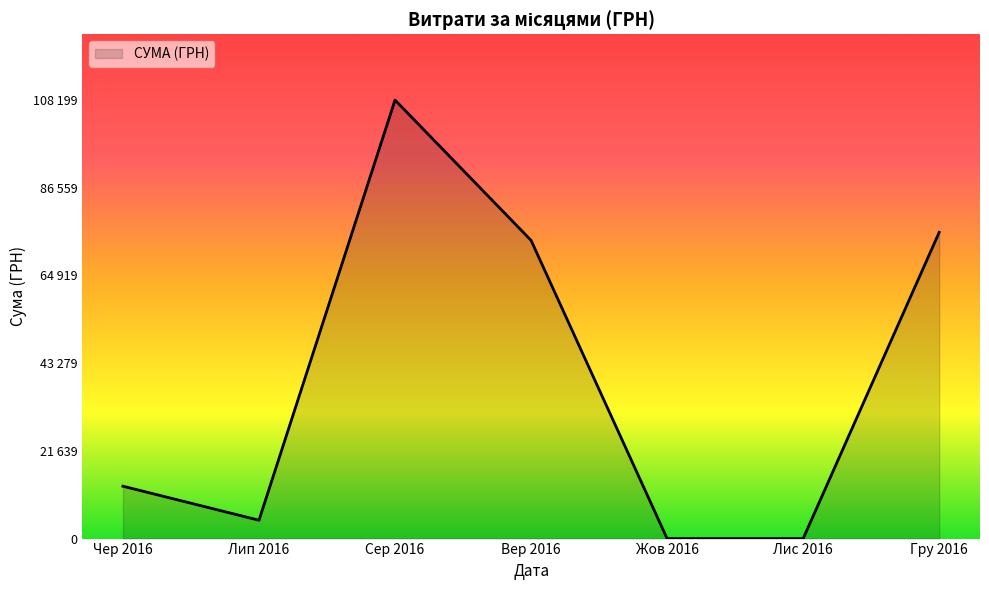

Is this an area chart (filled region under the line)?

Yes